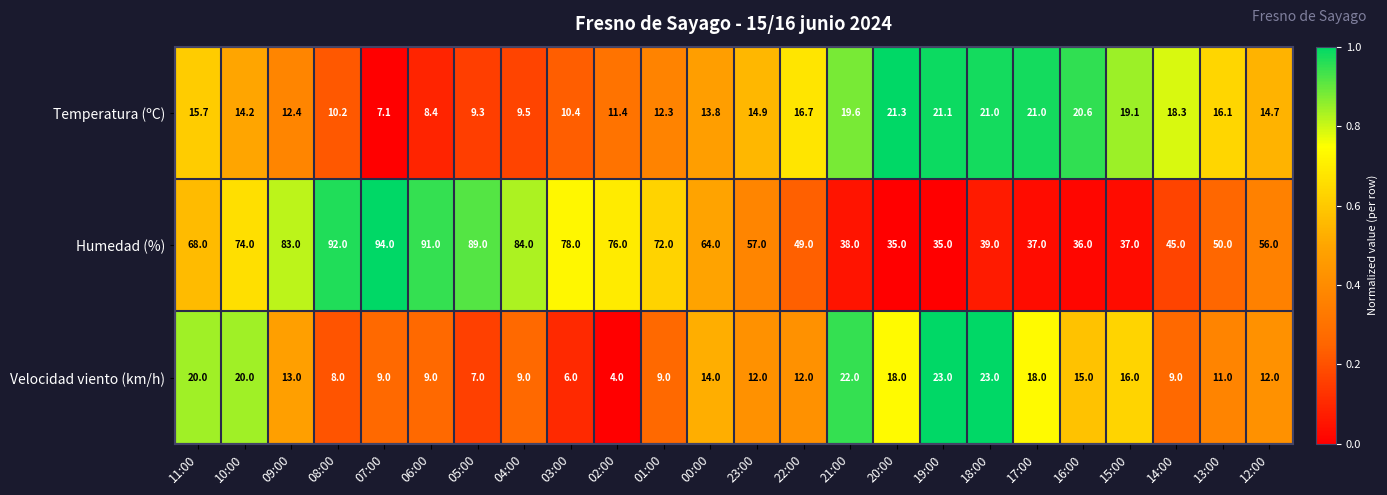

Is the value of Temperatura (ºC) at 17:00 greater than the value of Humedad (%) at 07:00?

No